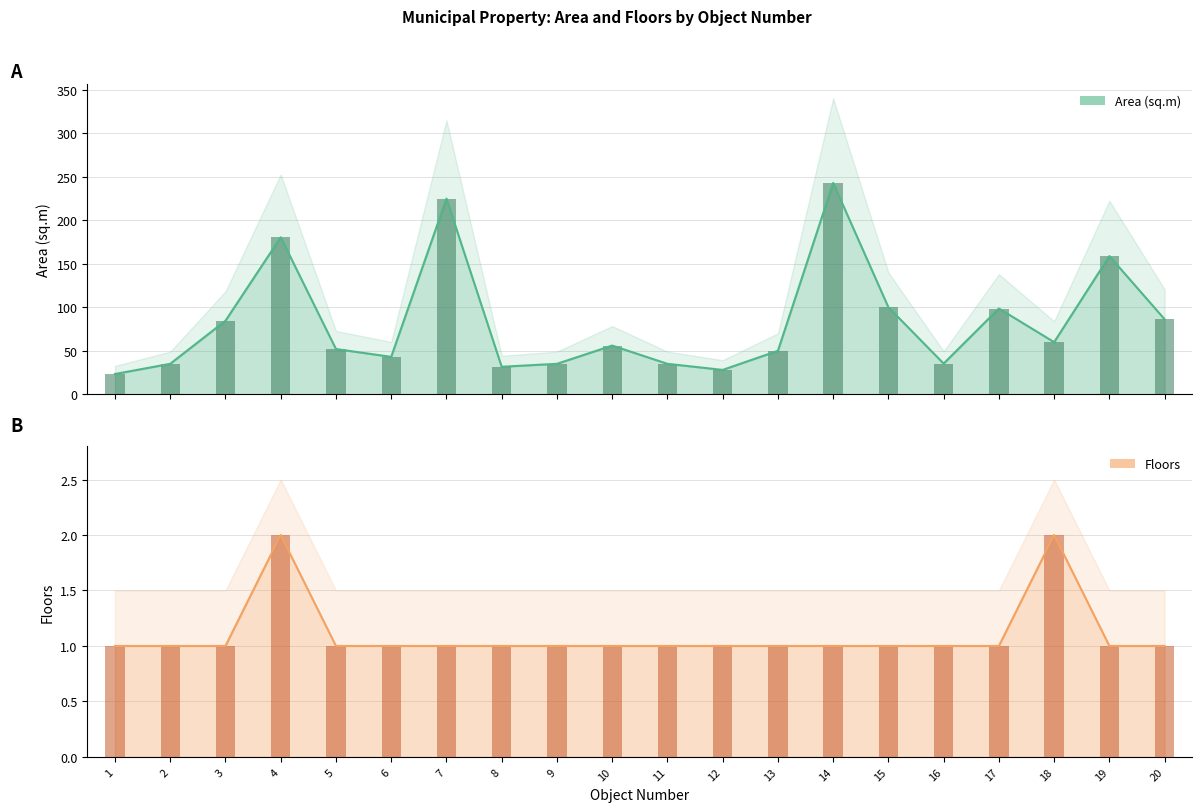

The Floors series shows 1.4 at 3. True or false?

False